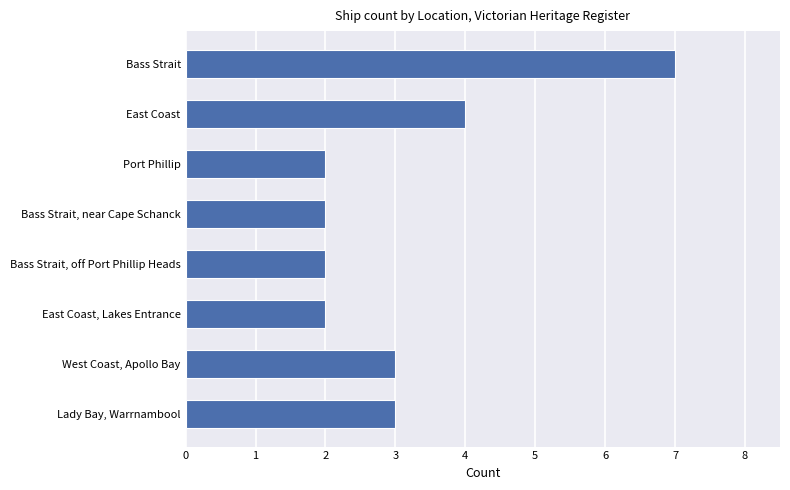

What is the maximum value shown in the chart?

7